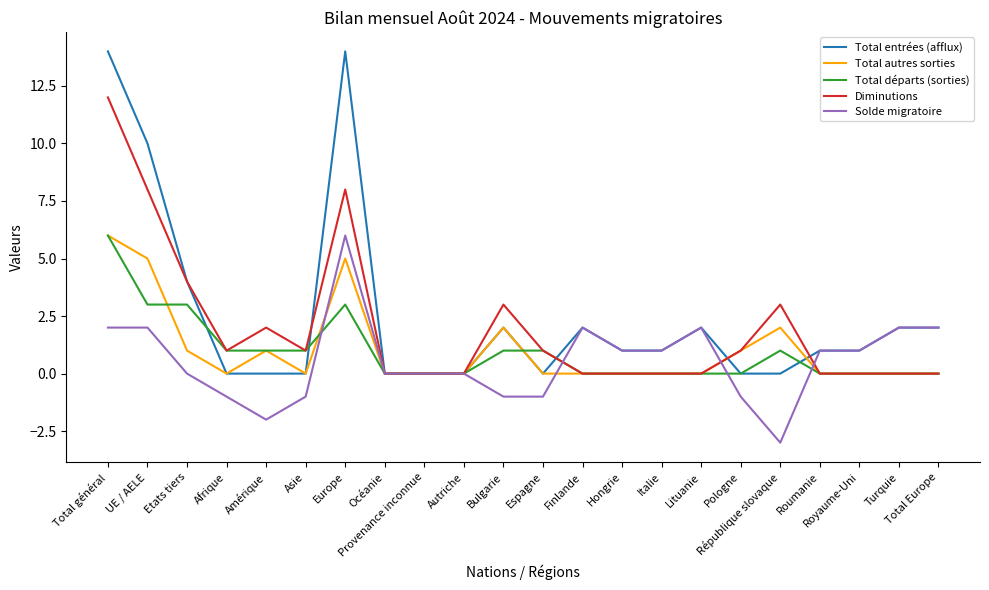

Which label corresponds to the smallest value in the chart?

République slovaque